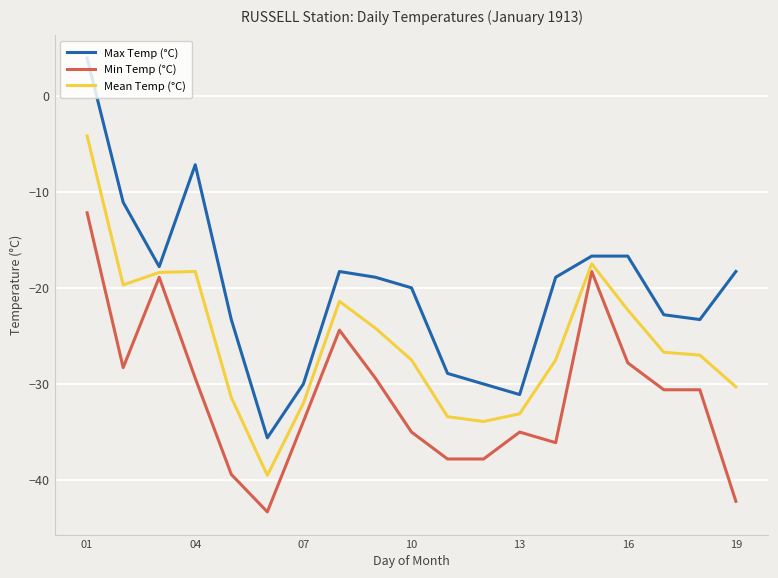

What is the minimum value for Min Temp (°C)?

-43.3